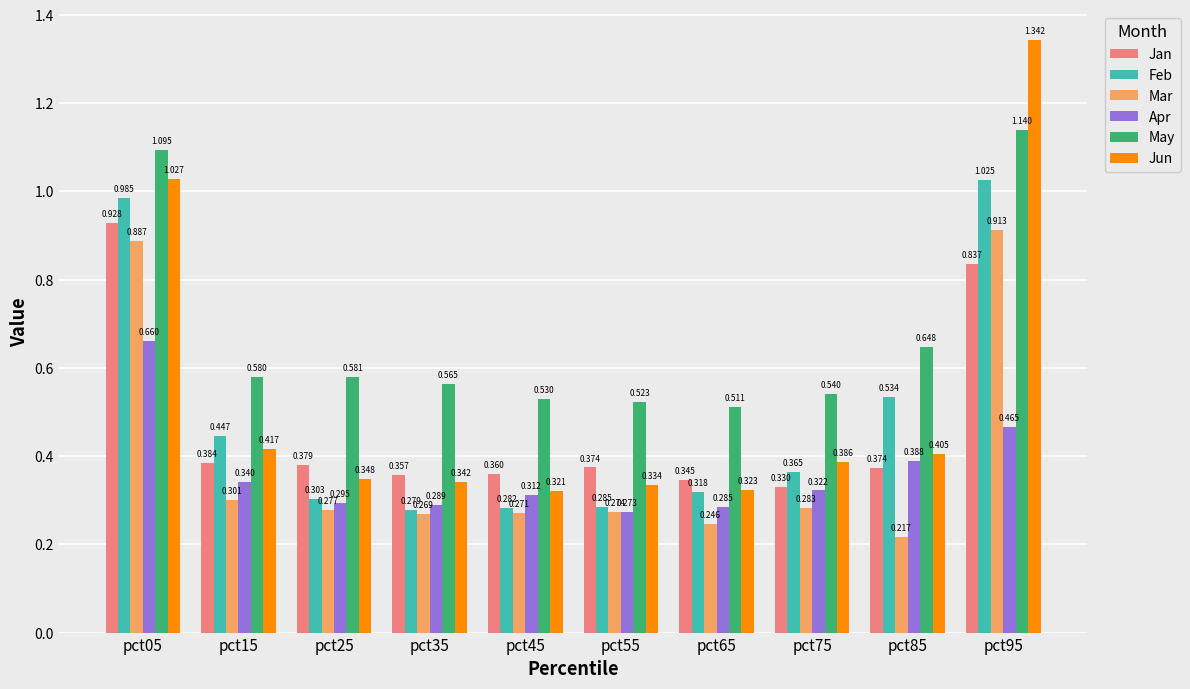

List the series in order of their peak value, lowest first.

Apr, Mar, Jan, Feb, May, Jun